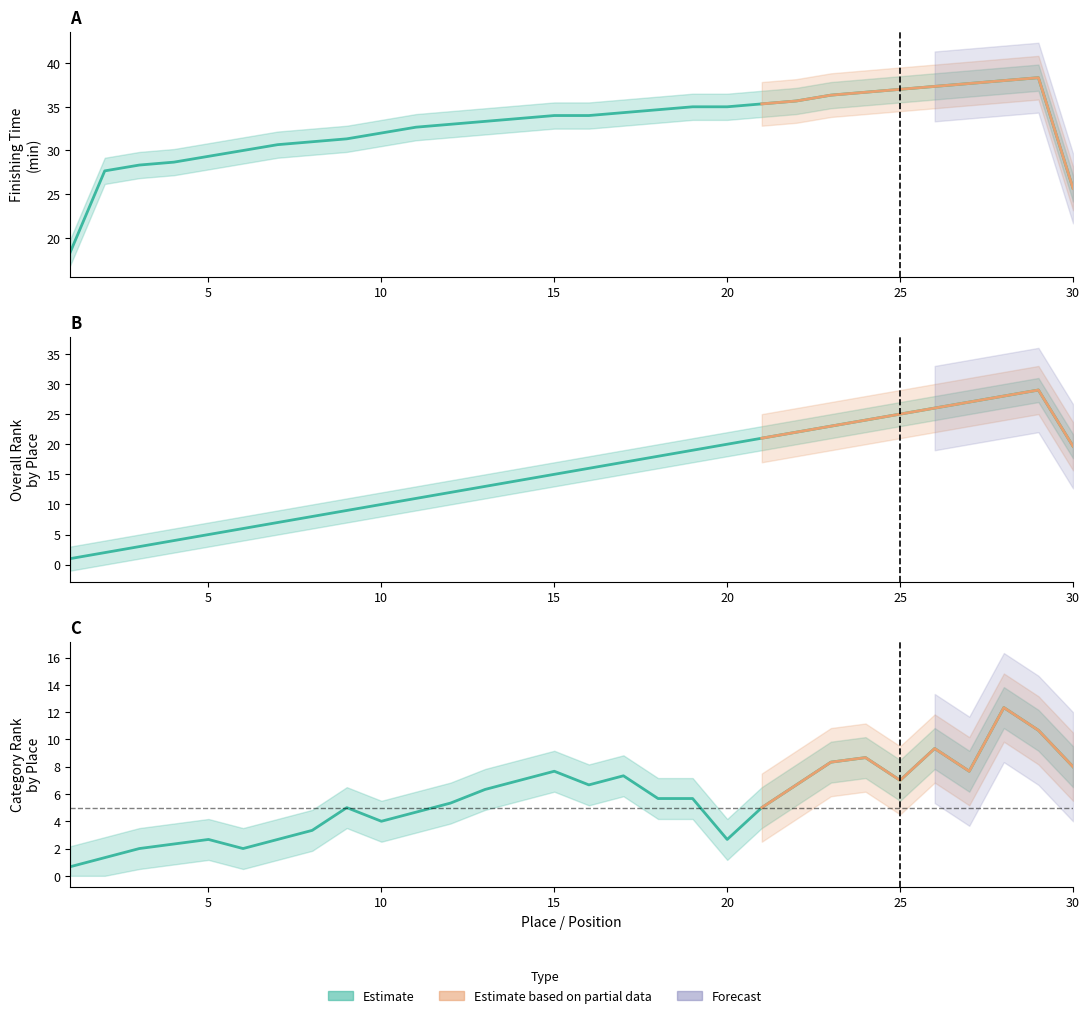

How many lines are shown in the chart?

3